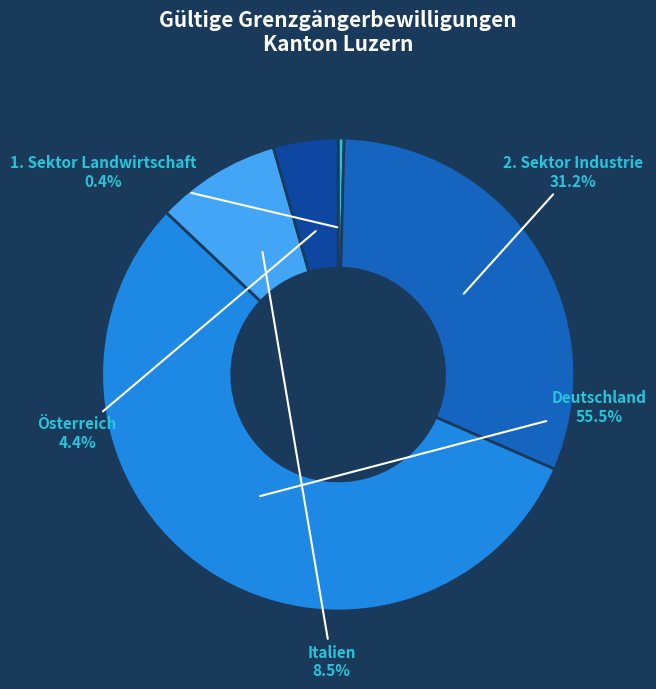

How many segments does this pie chart have?

5